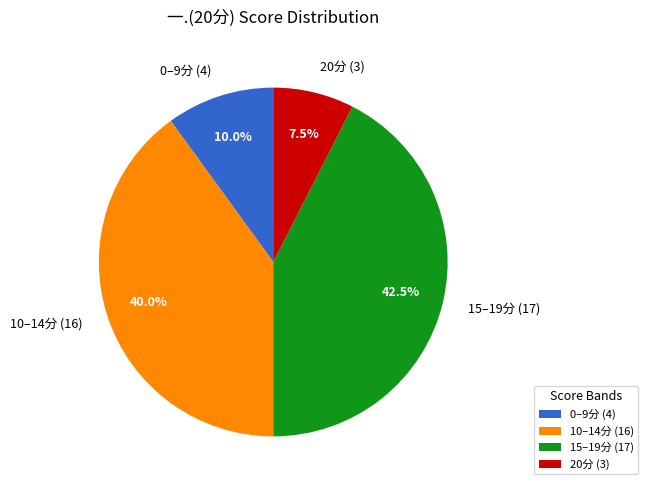

To the nearest percent, what is the difference between the largest and smallest slice percentages?

35%